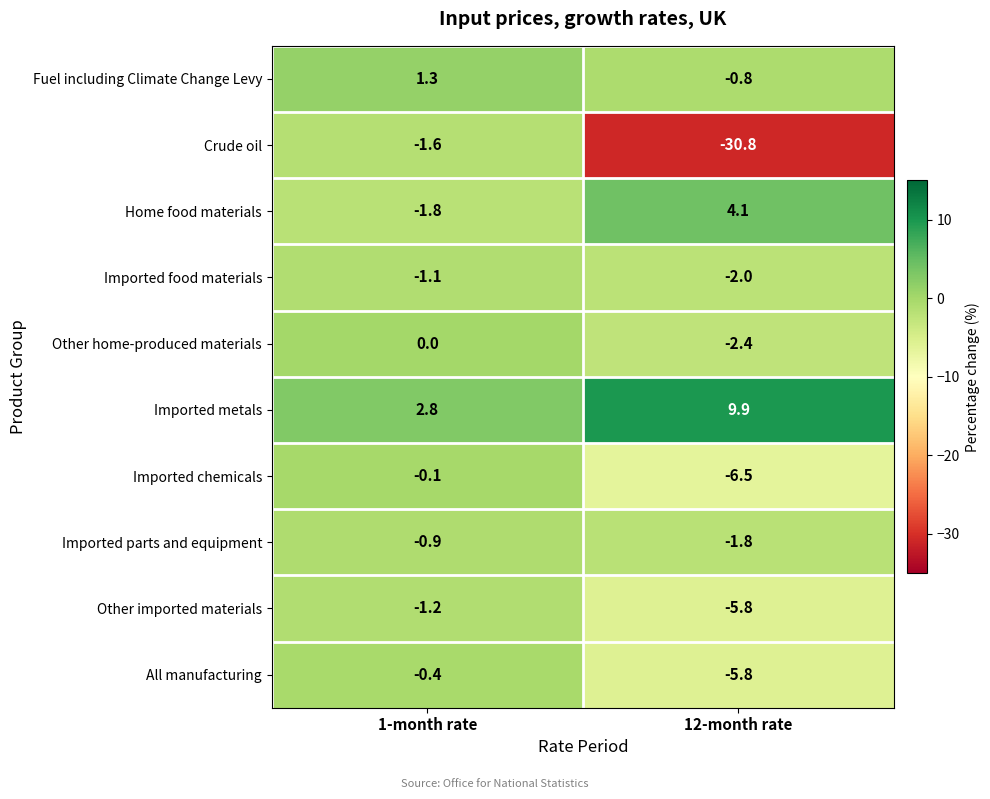

Which label corresponds to the largest value in the chart?

12-month rate